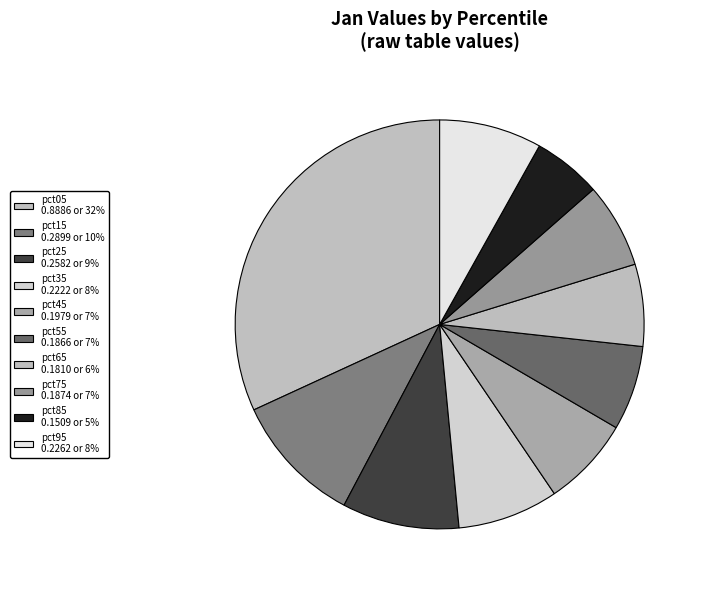

Between pct35 and pct05, which is larger?

pct05